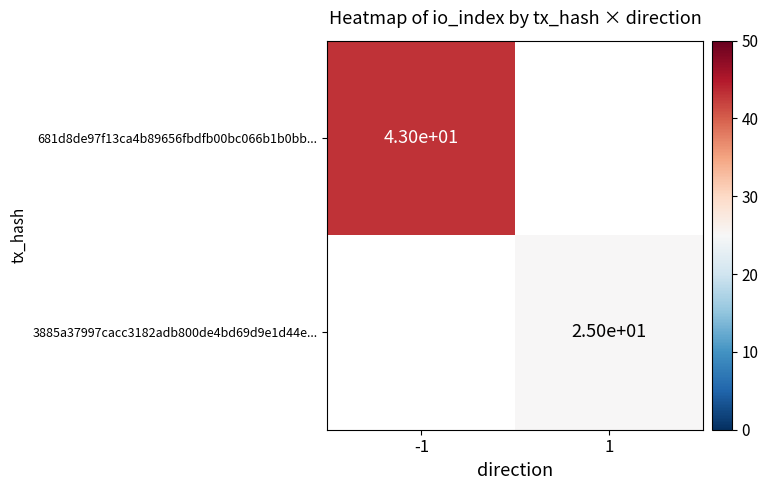

Between -1 and 1, which is larger?

1